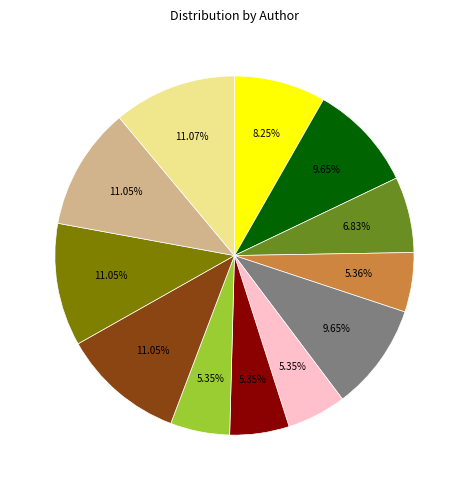

Is there any slice that represents more than half of the pie?

No